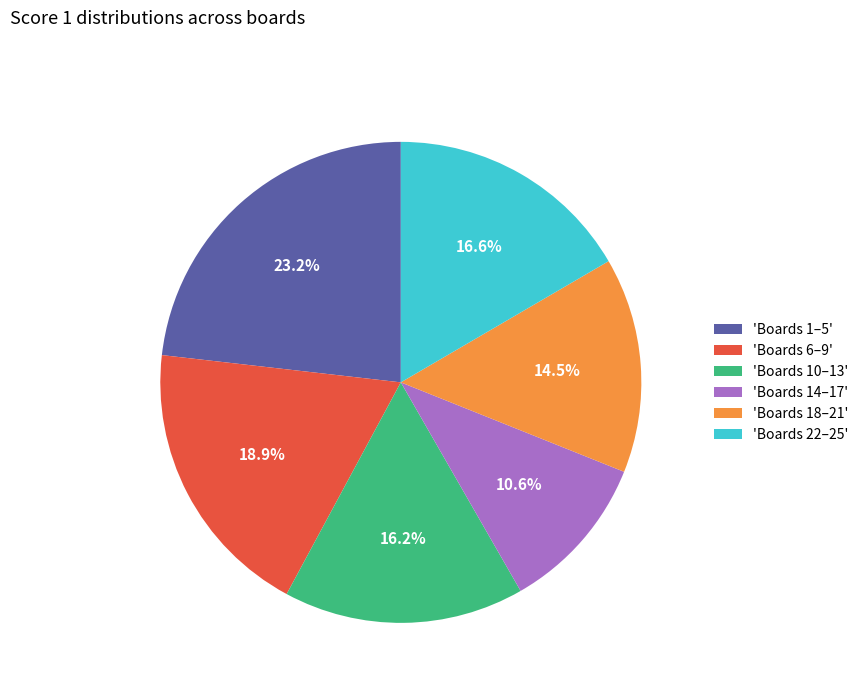

What is the ratio of the value at 'Boards 22–25' to the value at 'Boards 14–17'?

1.6